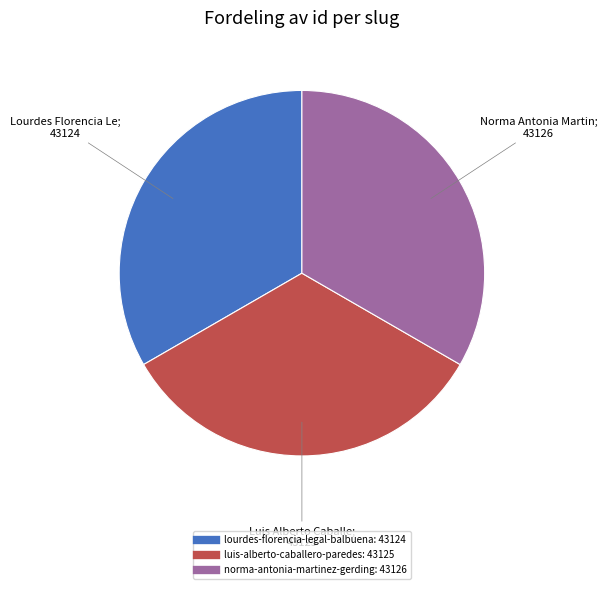

Is it true that luis-alberto-caballero-paredes is 42% of the pie?

False